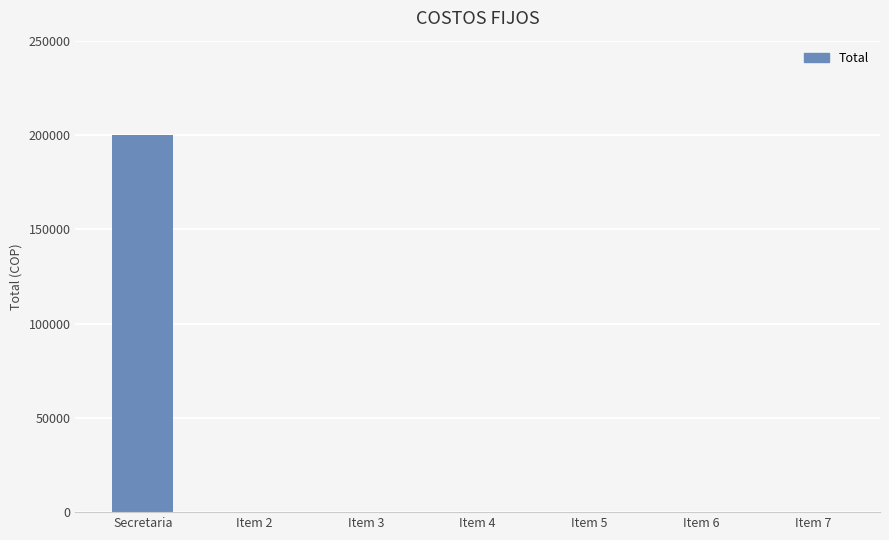

The chart shows a value of 68789 at Secretaria. True or false?

False